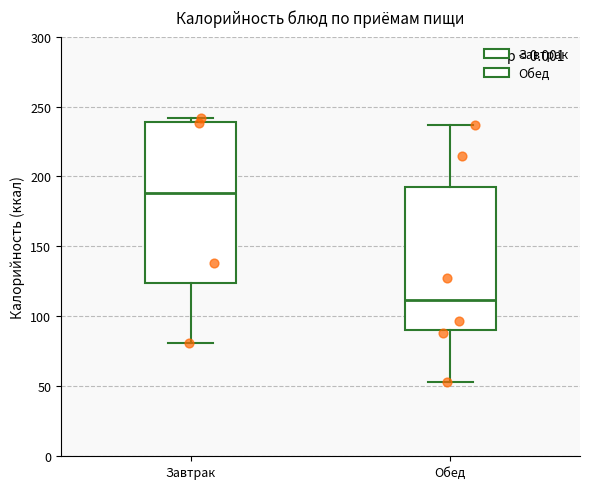

Which box's median line is the highest?

Завтрак